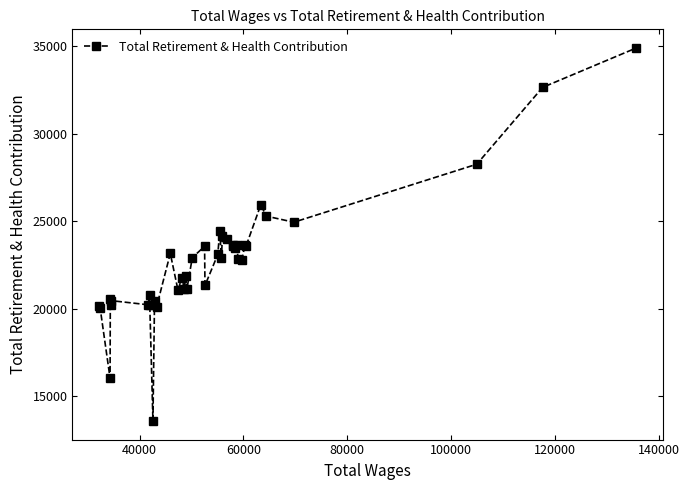

Does the chart display data point markers on the line(s)?

Yes